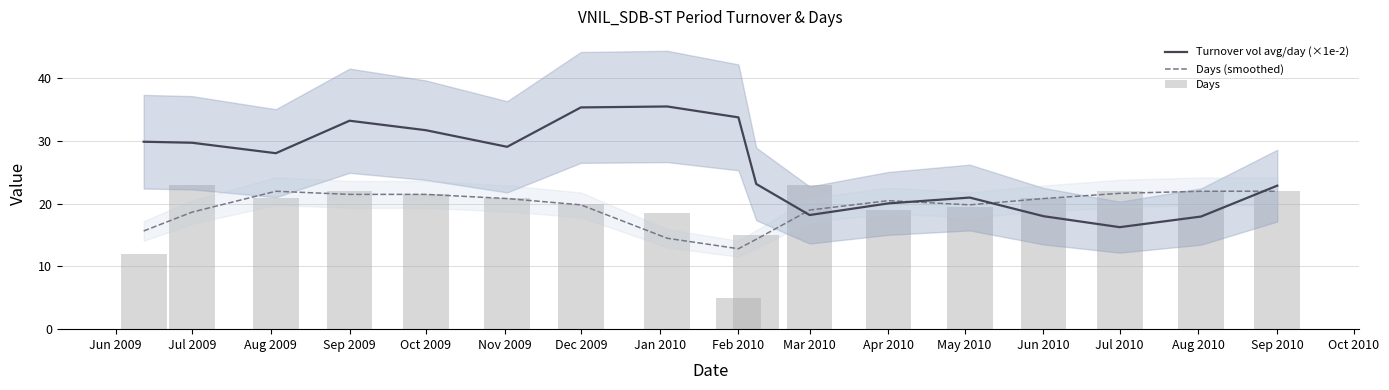

Rank the series by their maximum value, from lowest to highest.

Days (smoothed), Days, Turnover vol avg/day (×1e-2)